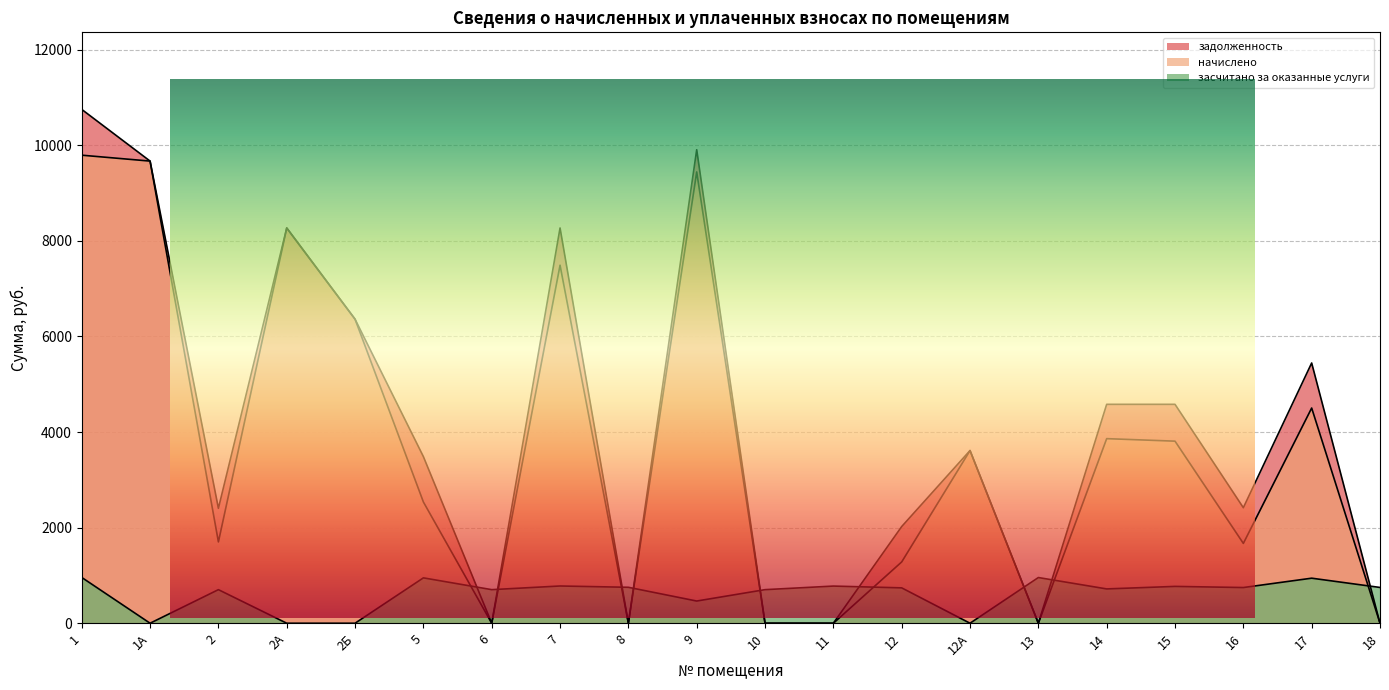

Reading left to right, list all the values displayed in this chart.

задолженность: 1=10748.4	1А=9667.2	2=2404.1	2А=8268.0	2Б=6360.0	5=3485.3	6=0.0	7=8268.0	8=0.0	9=9905.0	10=0.0	11=0.0	12=2022.5	12А=3612.5	13=0.0	14=4579.2	15=4579.2	16=2416.8	17=5444.2	18=0.0
начислено: 1=9790.7	1А=9667.2	2=1701.6	2А=8268.0	2Б=6360.0	5=2536.1	6=0.0	7=7488.9	8=0.0	9=9440.5	10=0.0	11=0.0	12=1282.5	12А=3612.5	13=0.0	14=3861.4	15=3808.7	16=1670.1	17=4501.8	18=0.0
засчитано за оказанные услуги: 1=957.7	1А=0.0	2=702.5	2А=0.0	2Б=0.0	5=949.2	6=702.5	7=779.1	8=751.8	9=464.5	10=702.5	11=777.4	12=740.0	12А=0.0	13=956.0	14=717.8	15=770.5	16=746.7	17=942.4	18=748.4